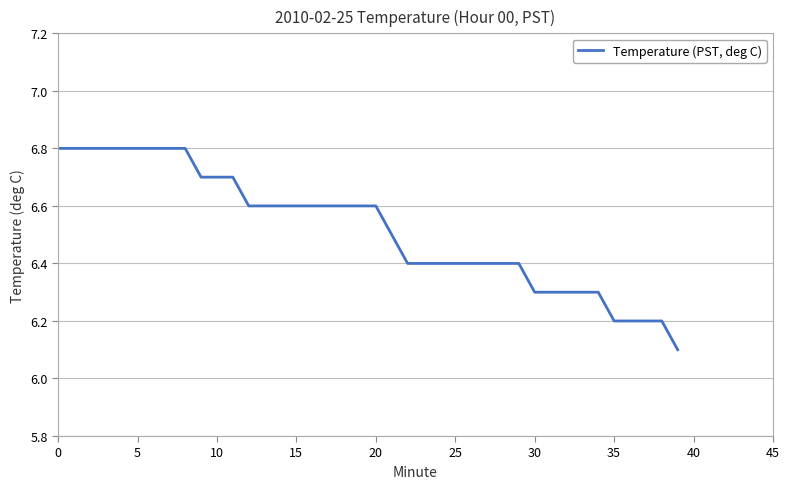

What is the maximum value shown in the chart?

6.8